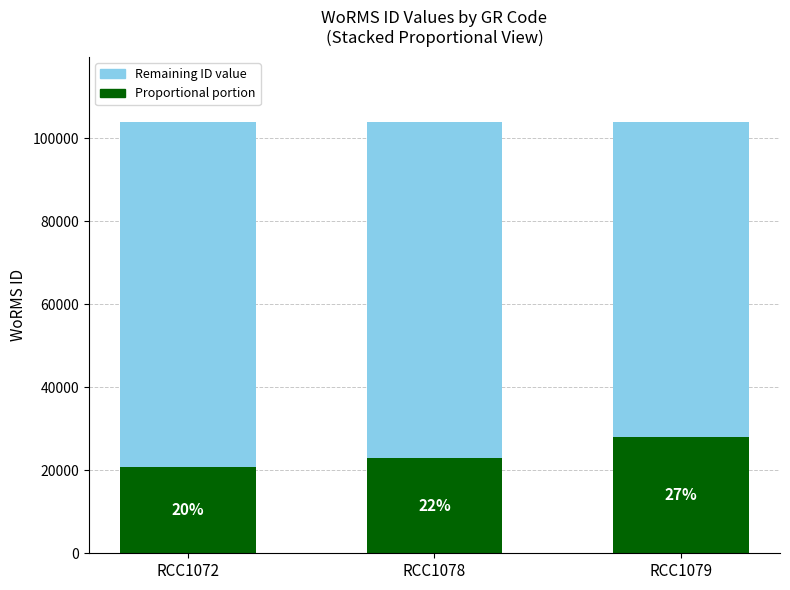

Does the chart contain any negative values?

No